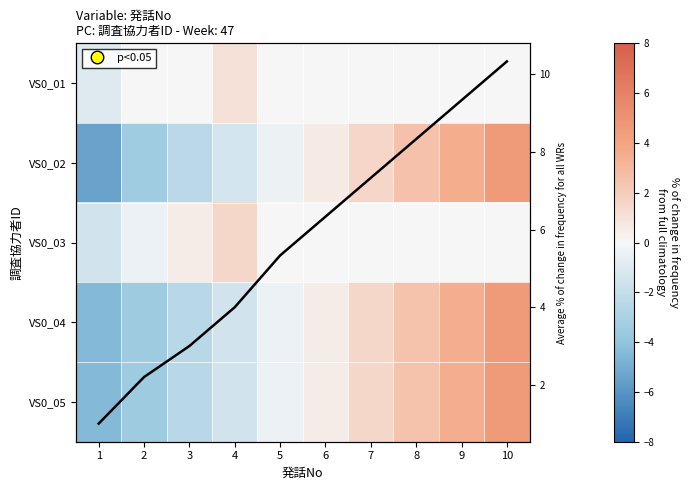

What is the maximum value shown in the chart?

10.3